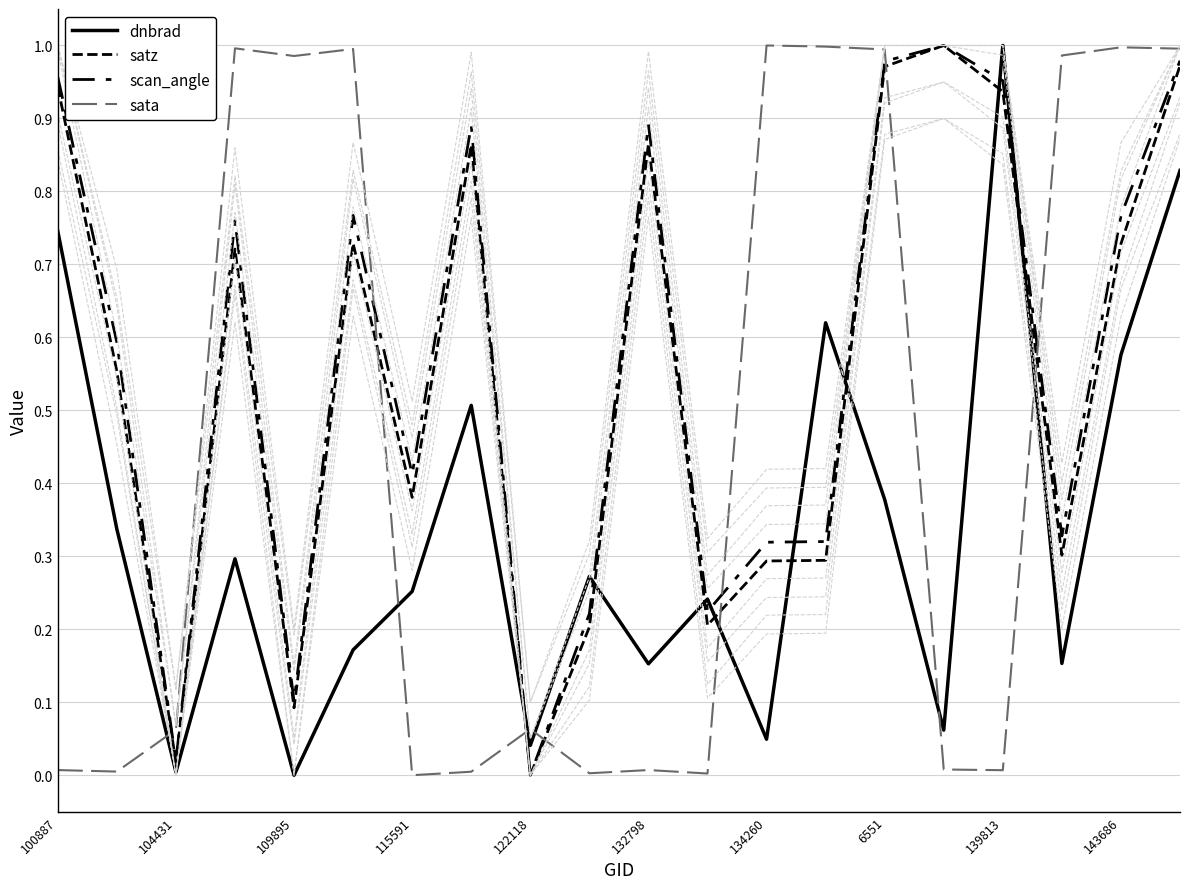

What is the highest value of the dnbrad series?

1.0